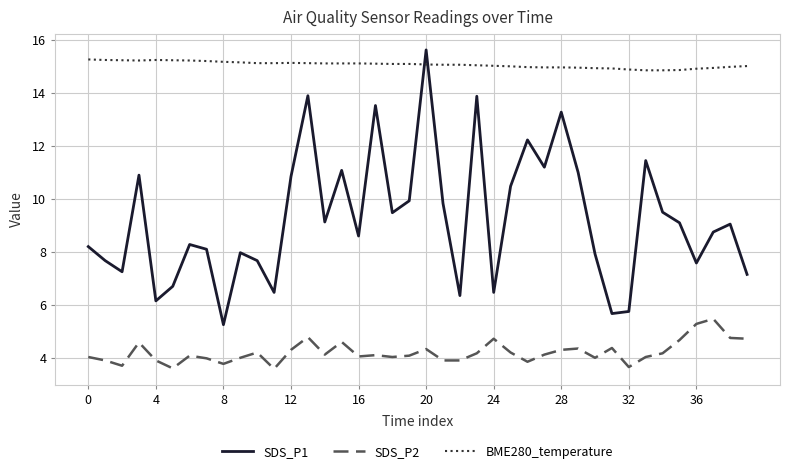

Which series has the widest spread of values?

SDS_P1